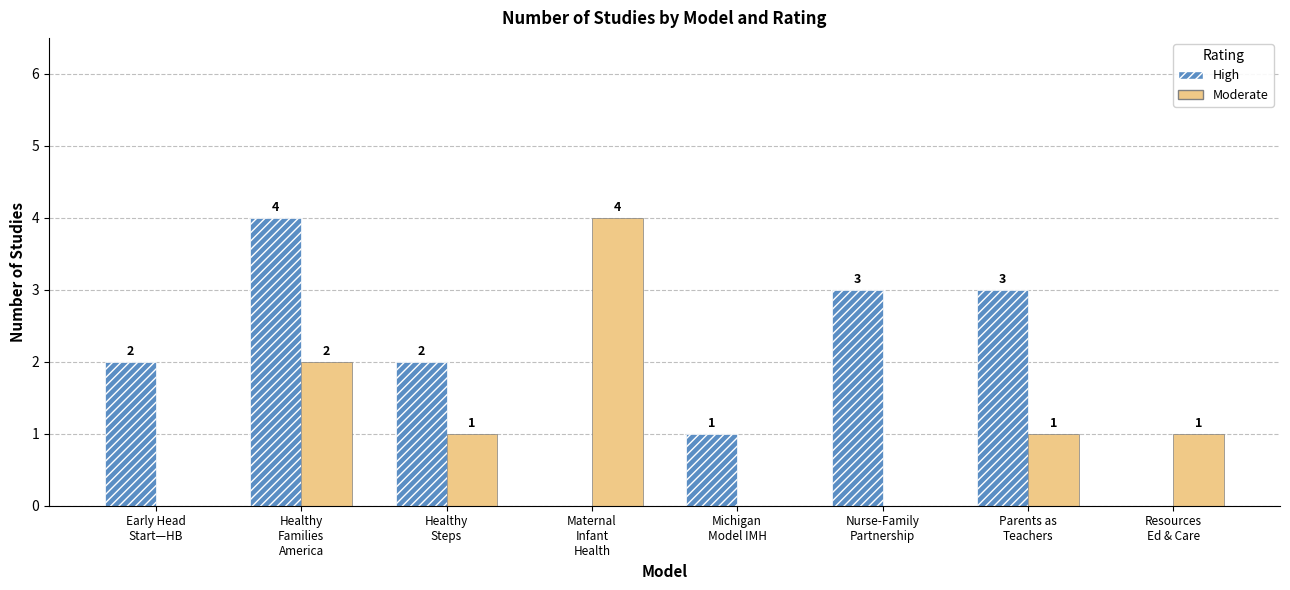

How many Moderate values are between 0 and 2?

7